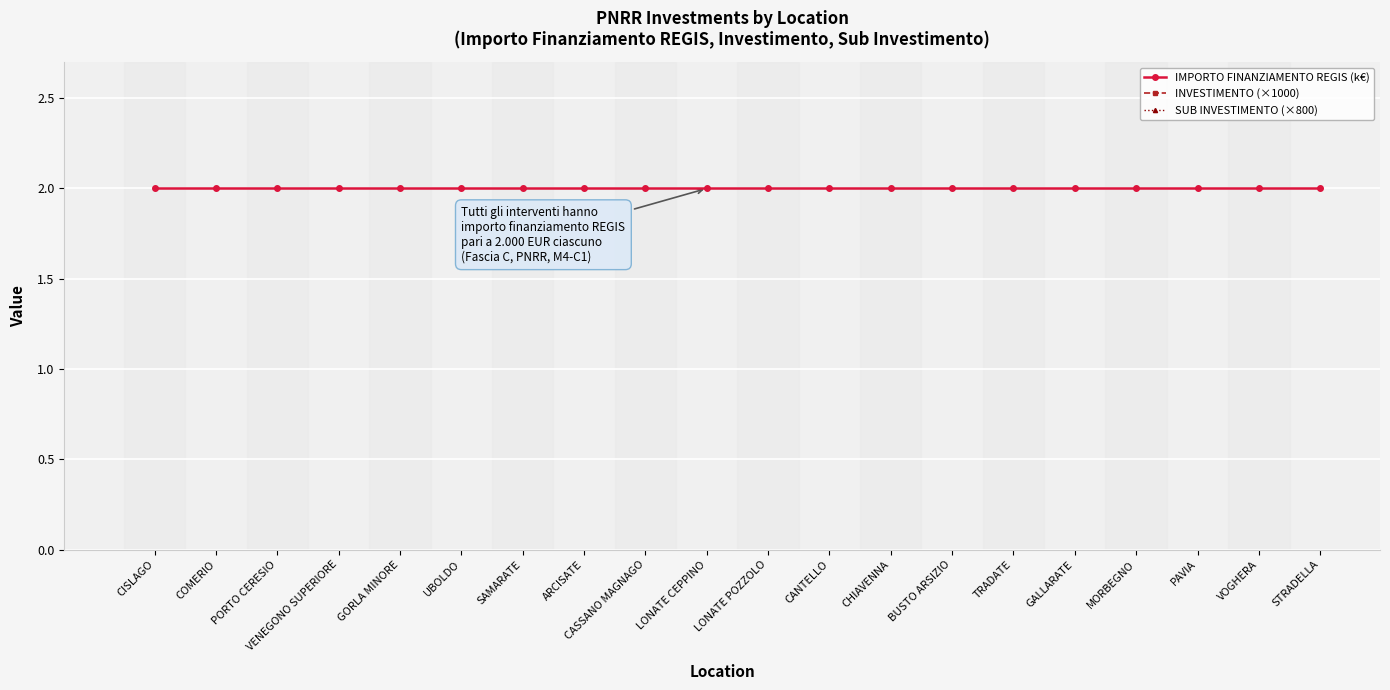

What is the value of the INVESTIMENTO (×1000) point at the 16th from the left?

2100